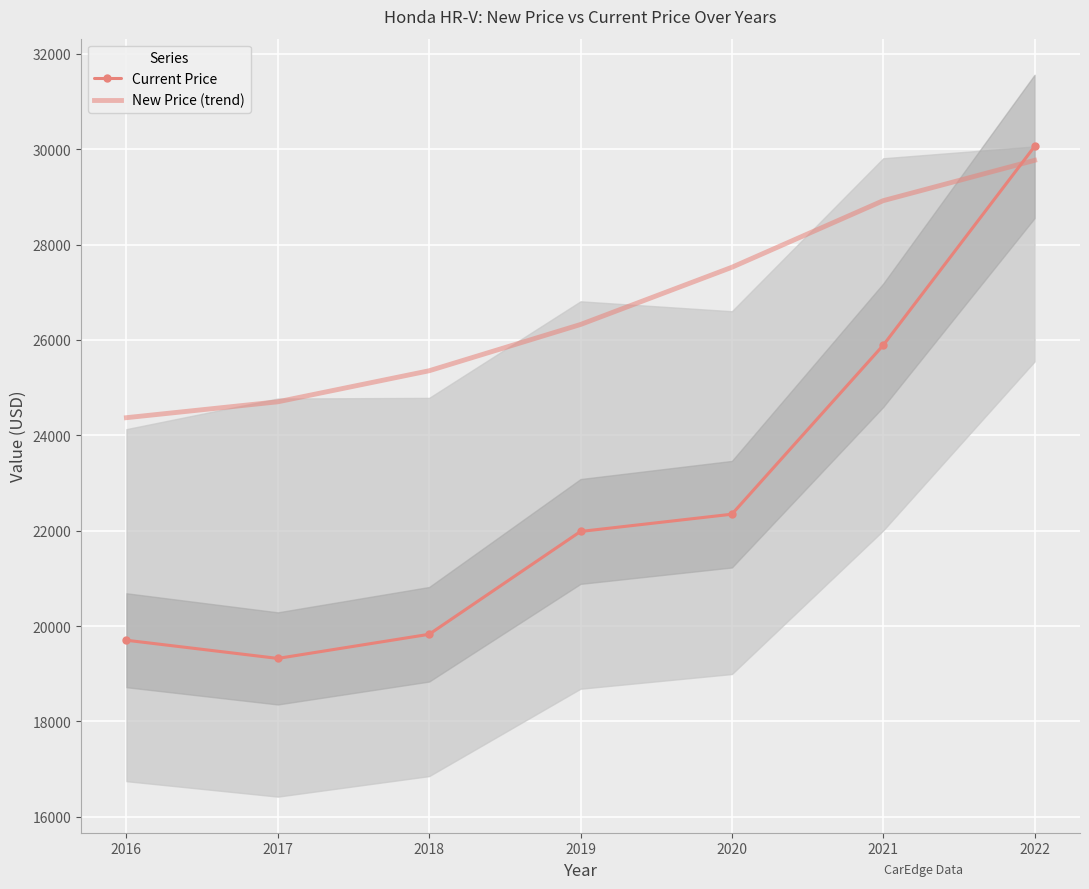

True or false: Current Price has more than 0 points higher than both neighbors.

False